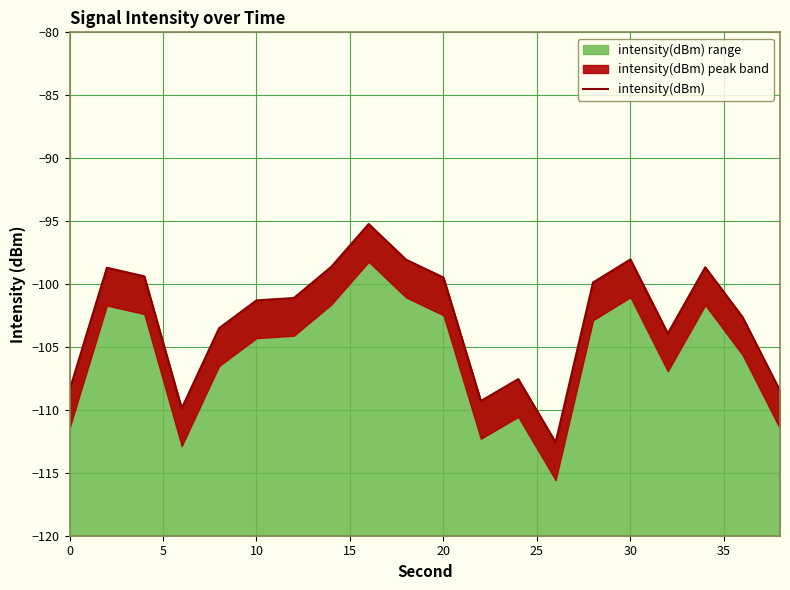

What is the highest value of the intensity(dBm) range series?

-95.2